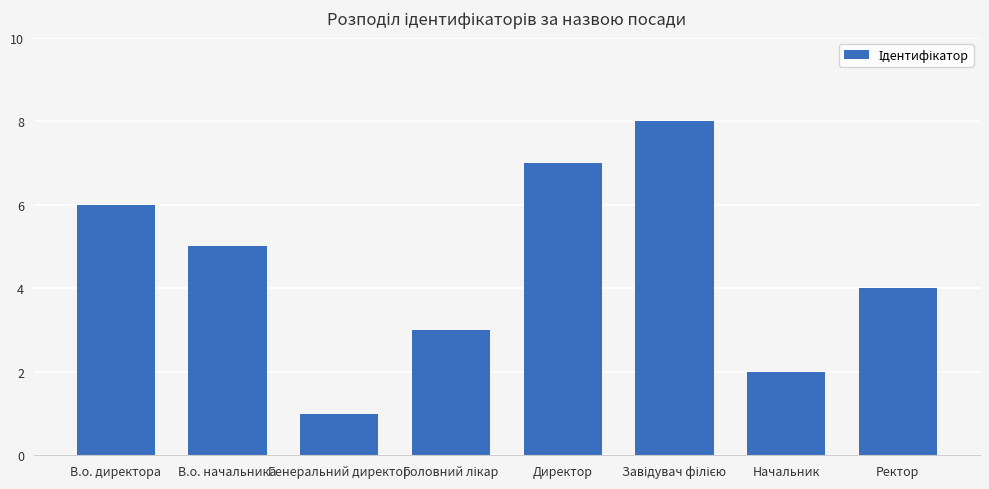

What is the label of the 2nd bar from the left?

В.о. начальника